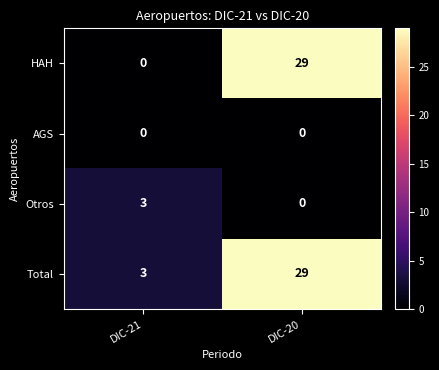

The HAH series shows 29 at DIC-20. True or false?

True